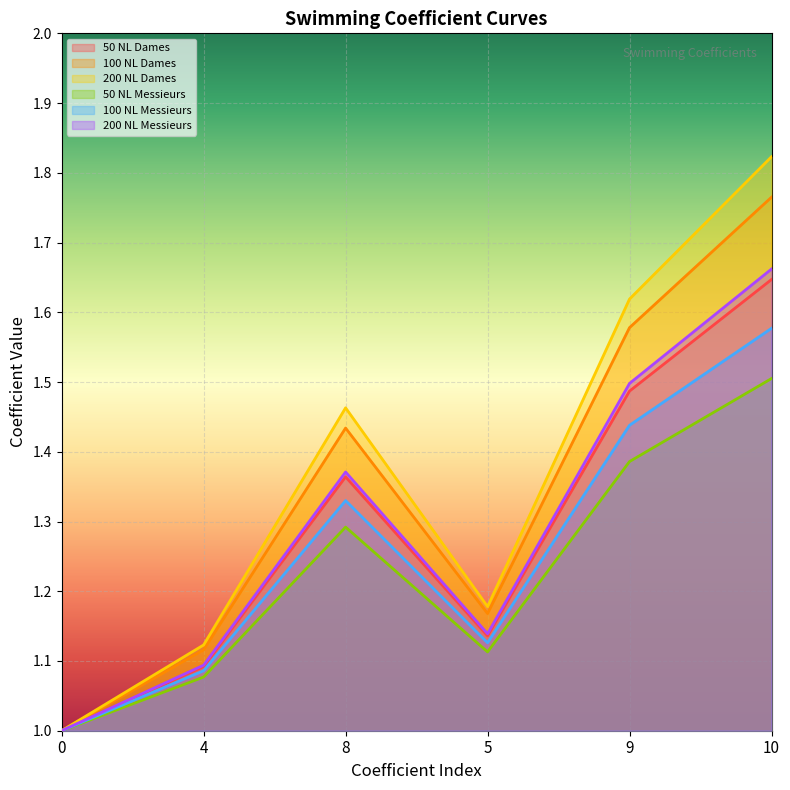

True or false: 50 NL Messieurs has more than 1 interior local peaks.

False